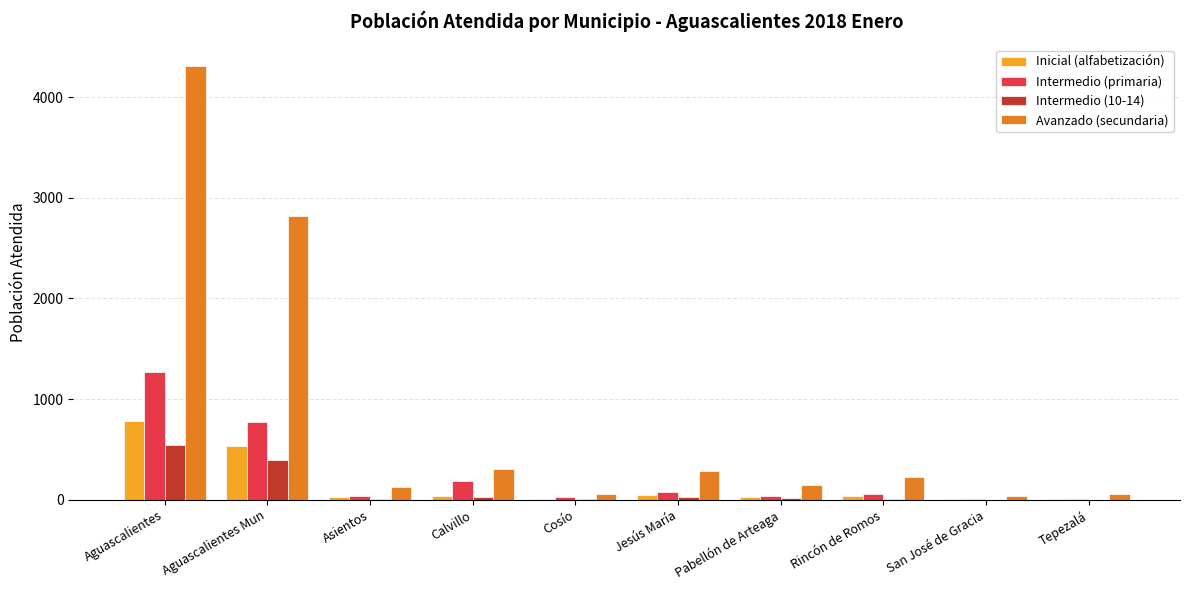

Where is Avanzado (secundaria) nearest to the value 2170?

Aguascalientes Mun